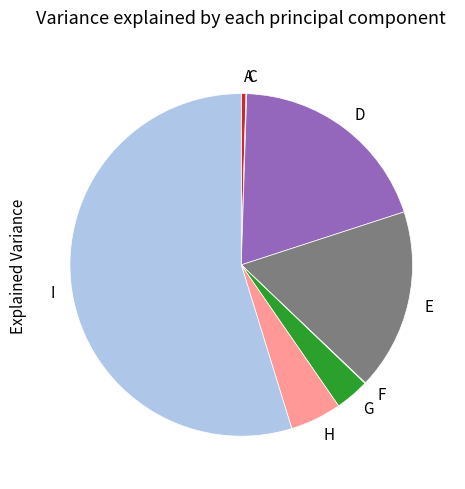

True or false: G accounts for 3% of the total.

True